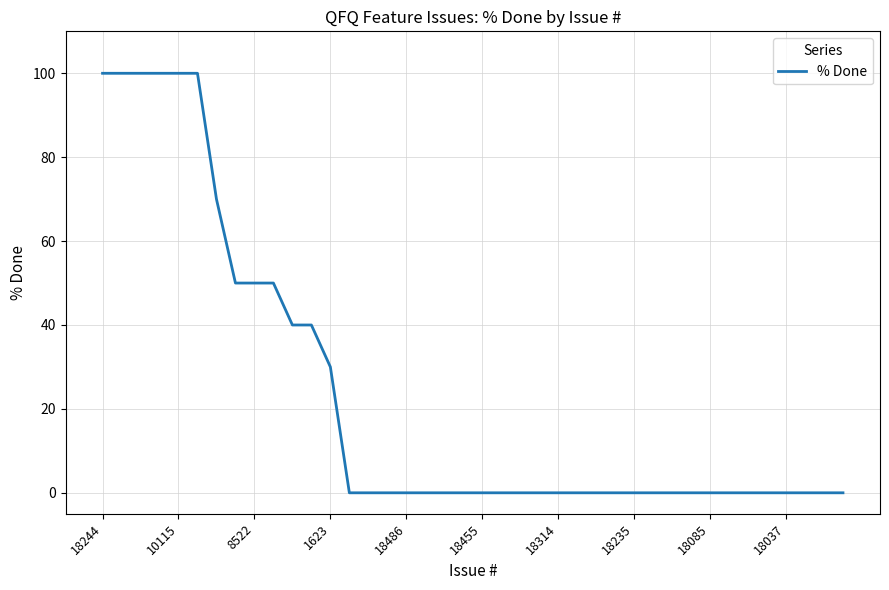

How many series are shown in this chart?

1